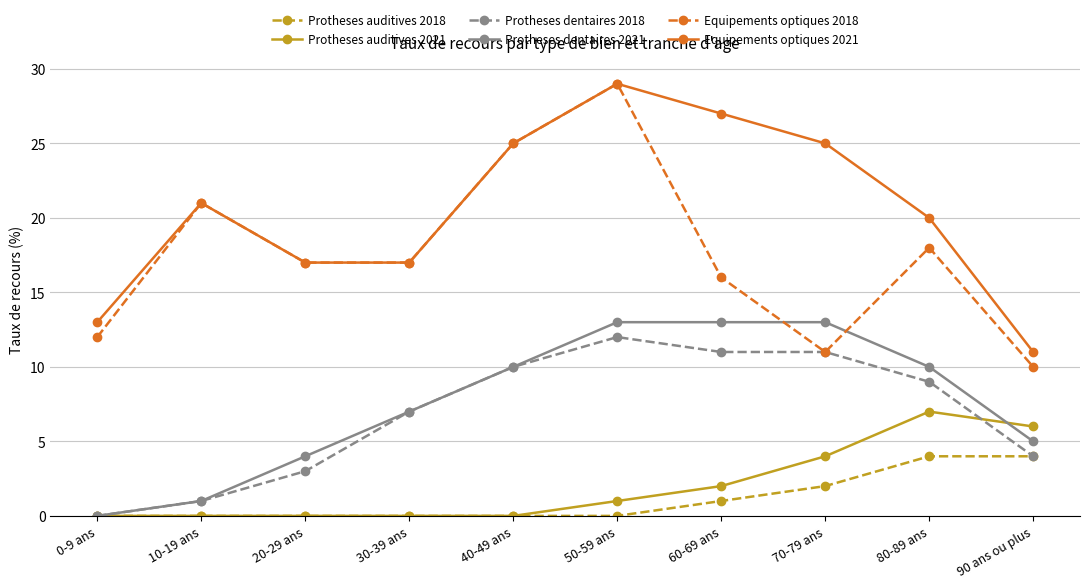

What is the label of the 8th point from the right?

20-29 ans